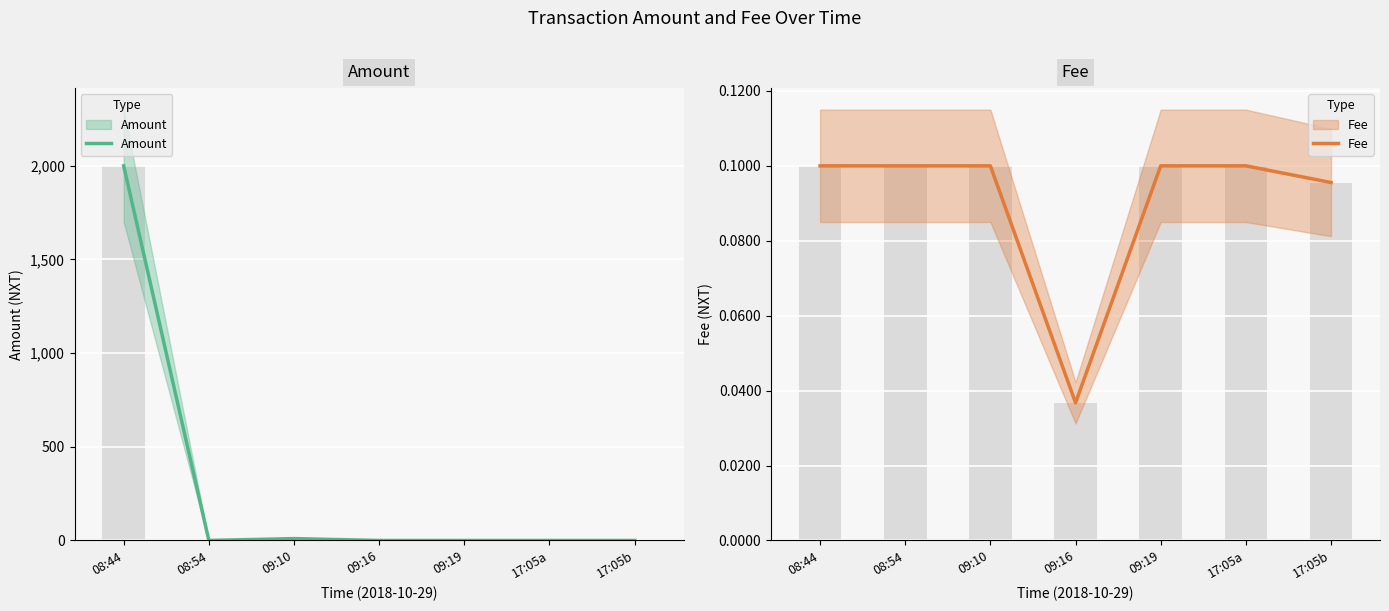

Rank the categories by Amount value from highest to lowest.

08:44, 09:10, 08:54, 09:16, 09:19, 17:05a, 17:05b